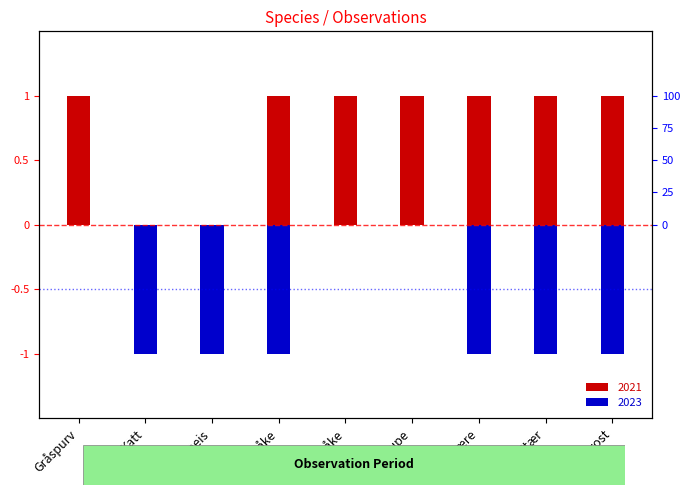

Rank the series by their average value, from highest to lowest.

2021, 2023